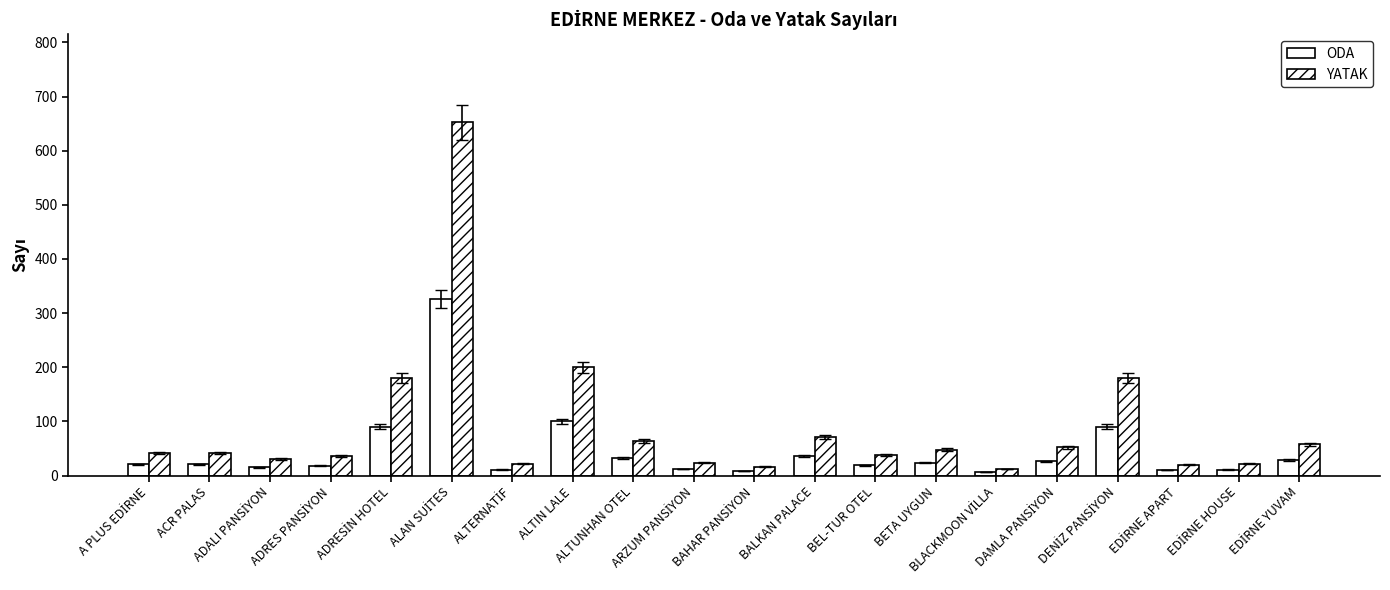

At which label is ODA closest to 166?

ALTIN LALE